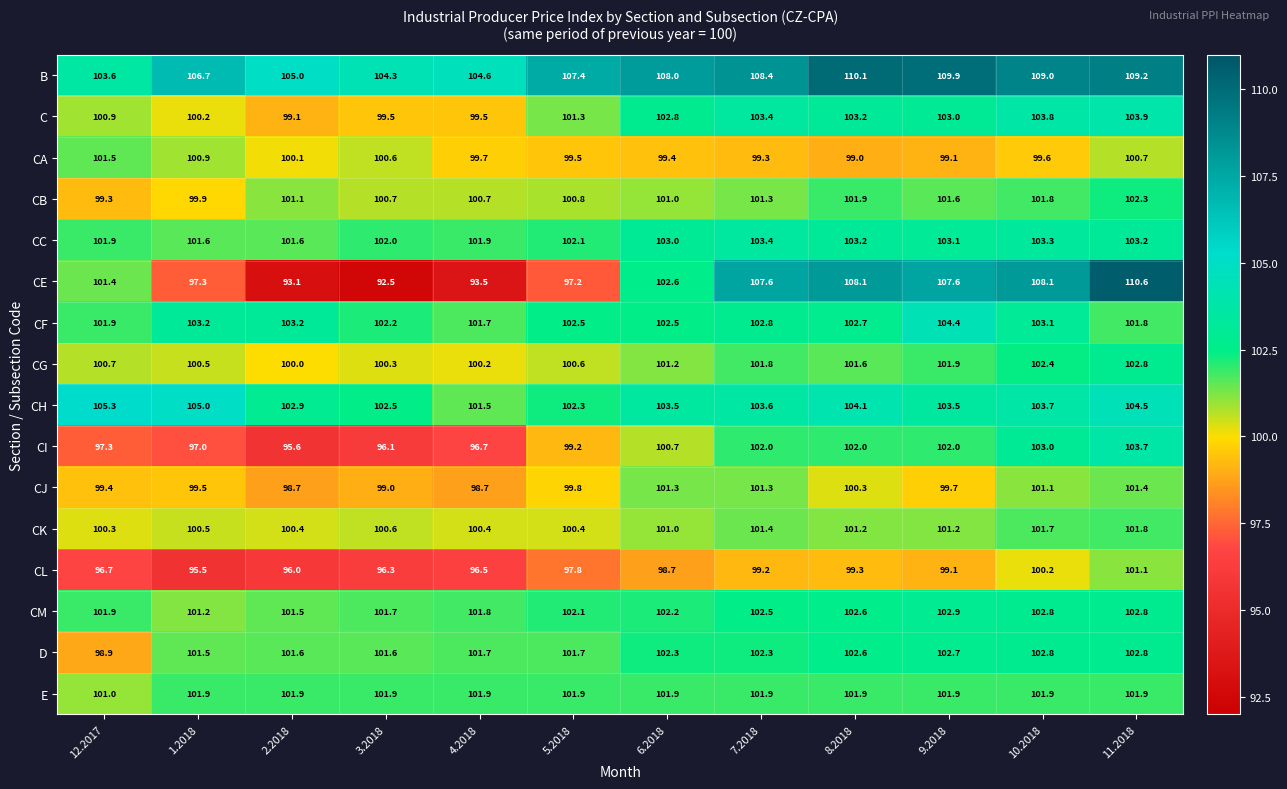

What is the average value of the CF series?

102.7